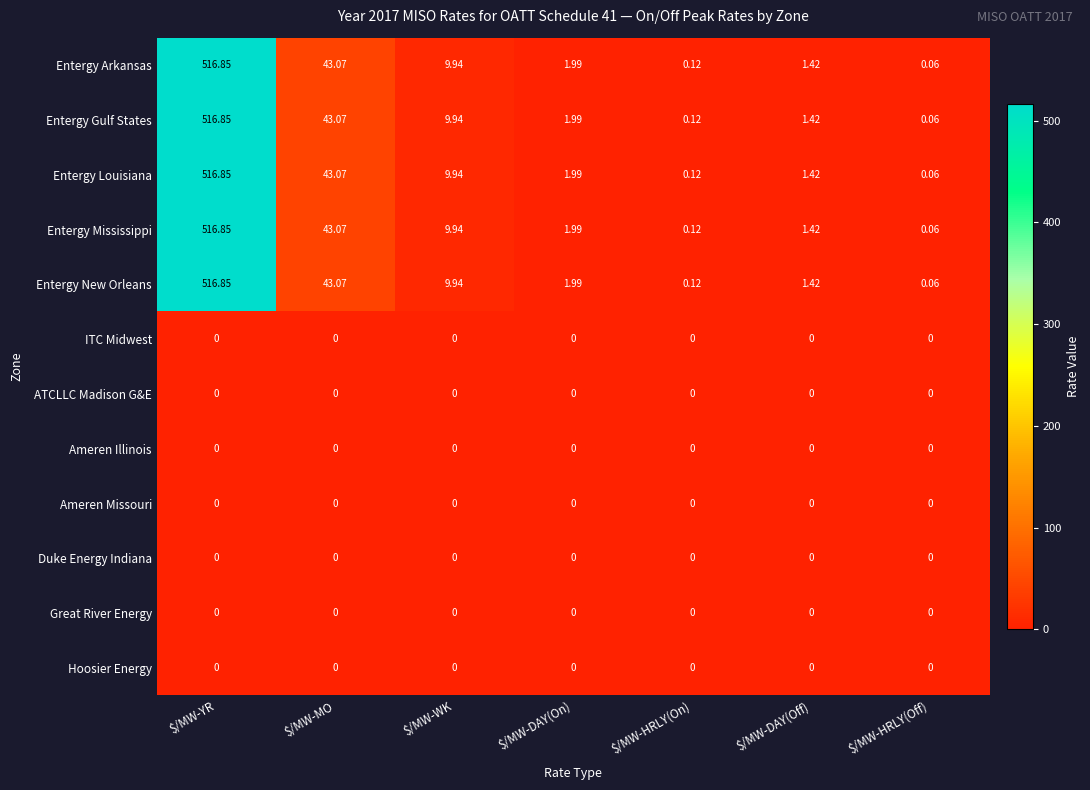

At which label does Entergy Gulf States first exceed 1?

$/MW-YR